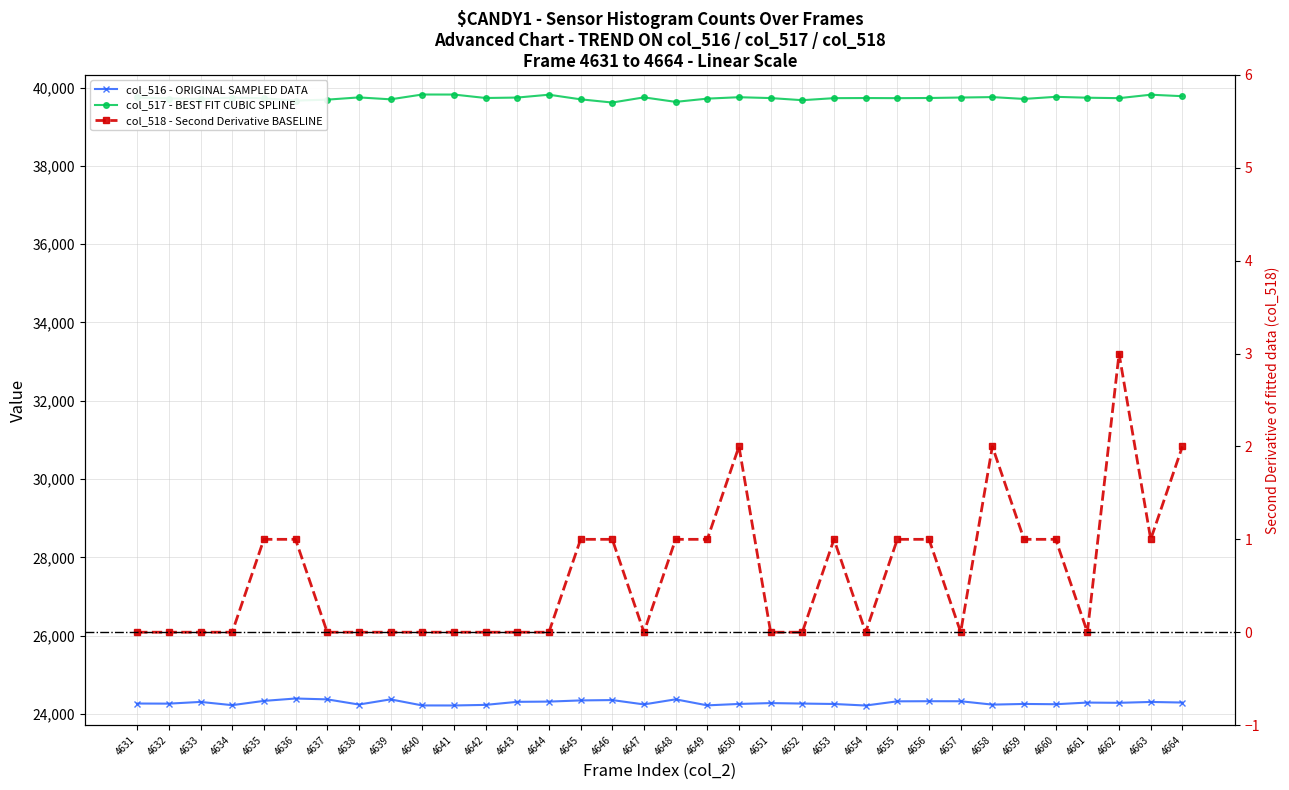

What is the difference between the maximum and second lowest values in the col_518 - Second Derivative BASELINE series?

3